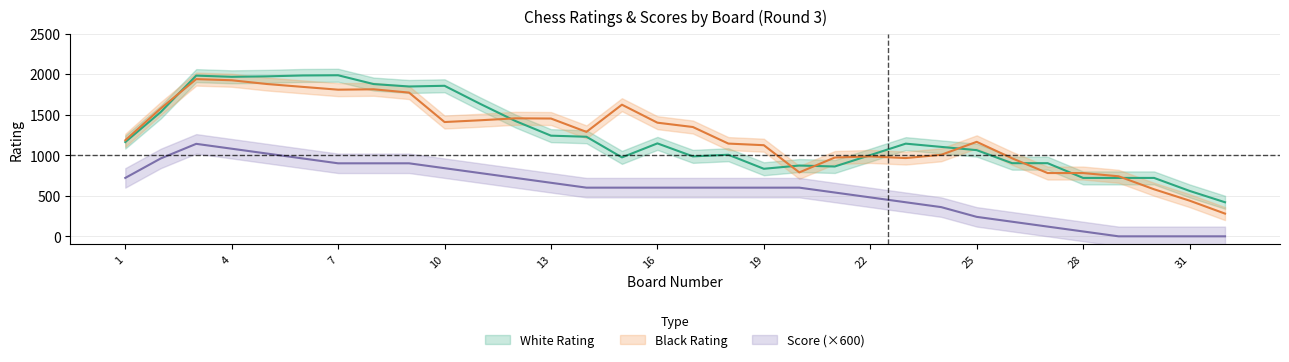

Is the value of White Rating at 6 greater than the value of Black Rating at 26?

Yes